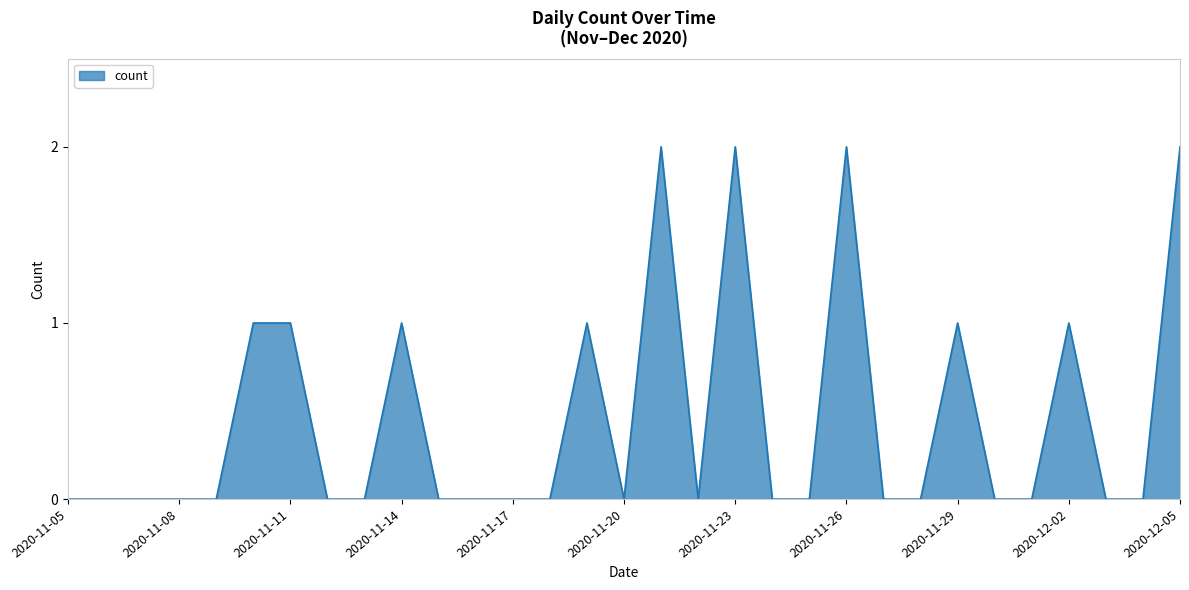

At which category does the data reach its first local valley?

2020-11-20